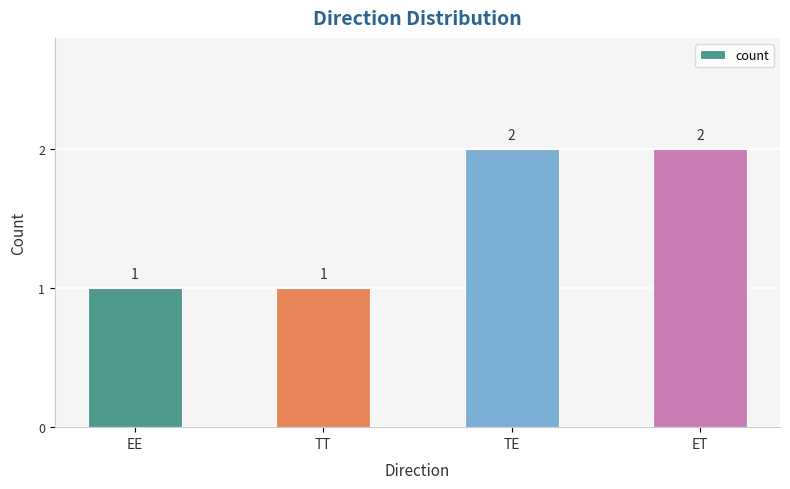

What is the label of the 4th bar from the left?

ET